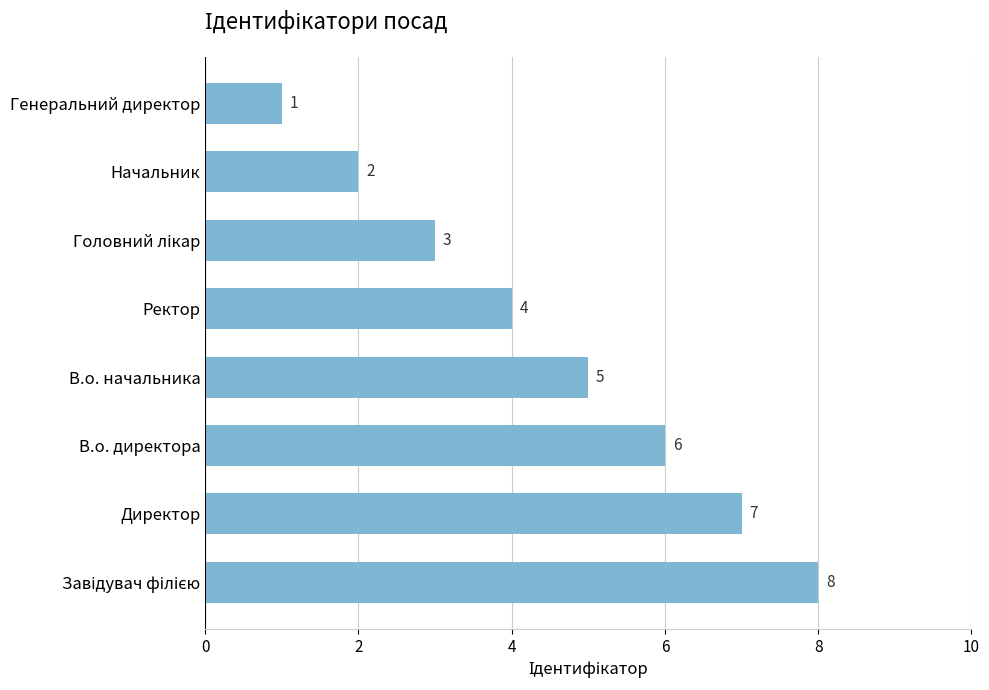

Where is the data nearest to the value 4?

Ректор